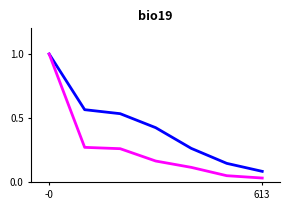

What is the total value across all series at -0?

2.0